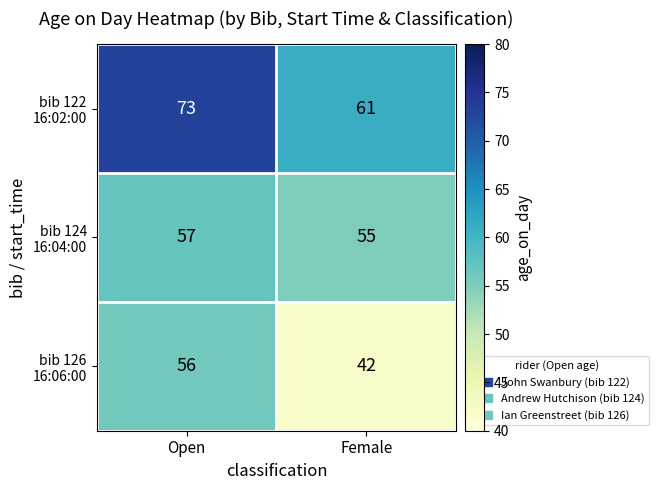

What is the difference between the highest and lowest values at Open?

17